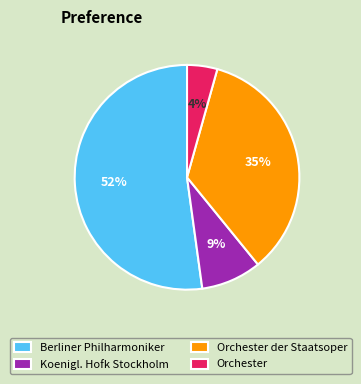

Does any single category account for the majority?

Yes